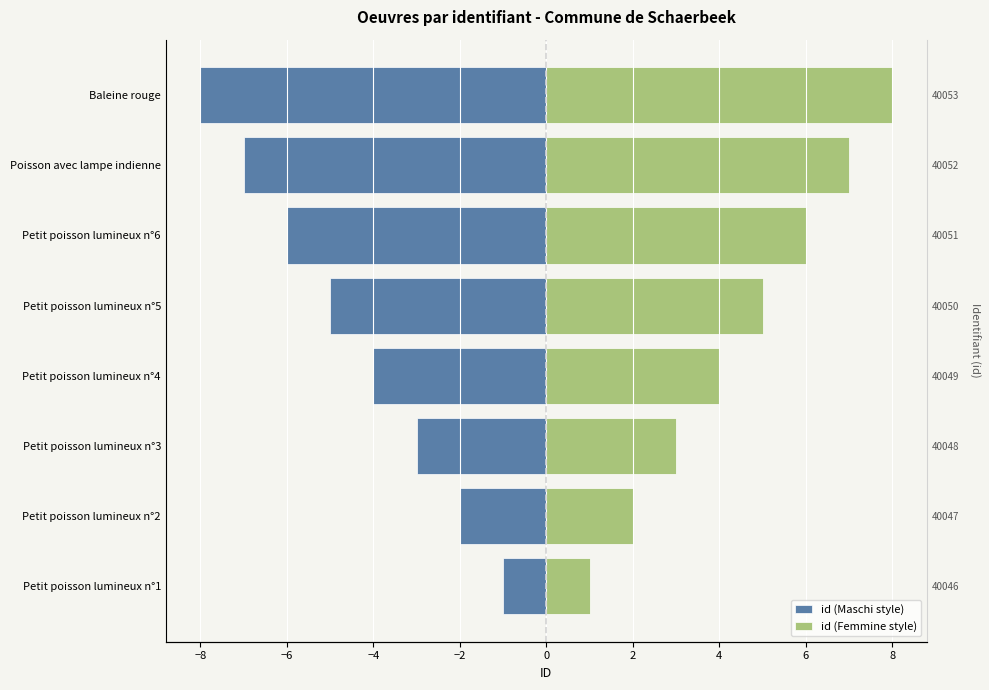

What is the label of the 7th bar from the right?

Petit poisson lumineux n°2